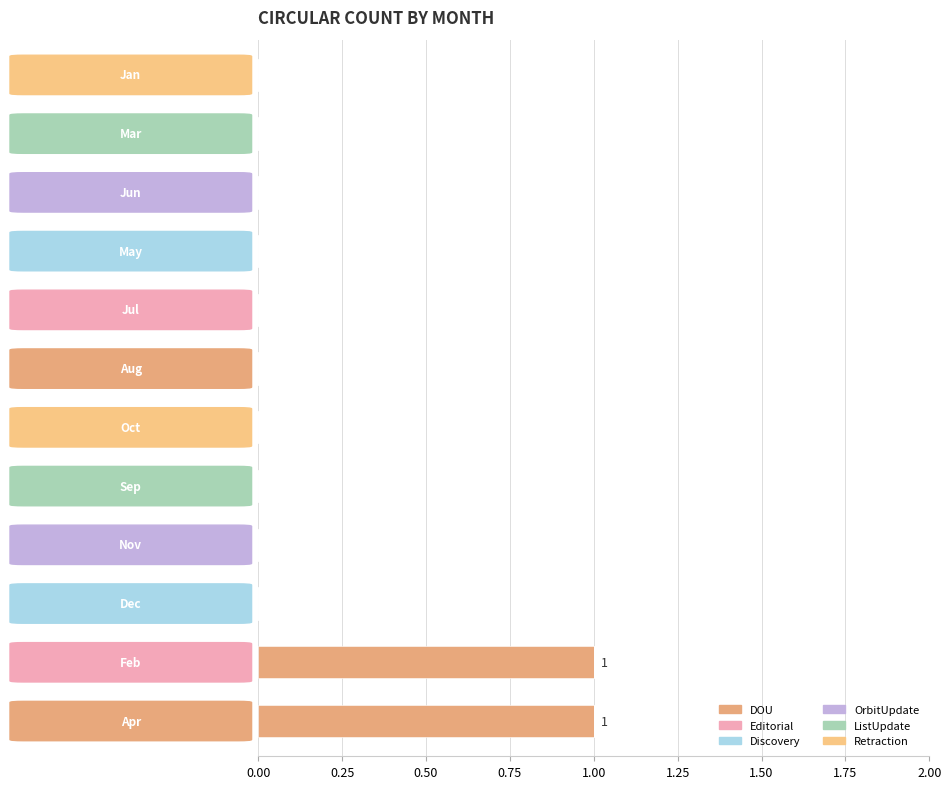

Are the bars grouped side by side (vs. stacked)?

No